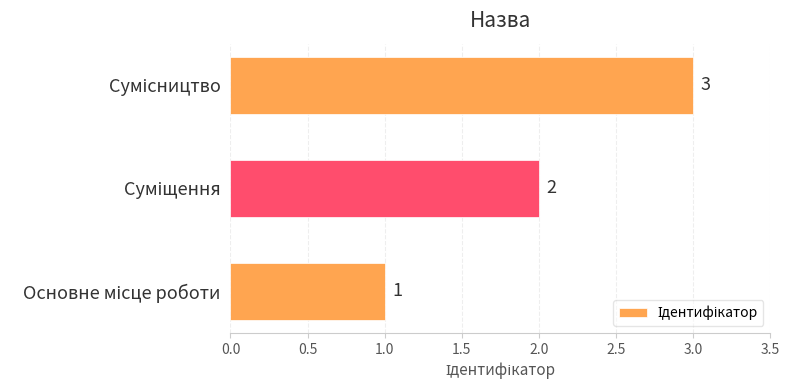

What is the greatest value displayed?

3